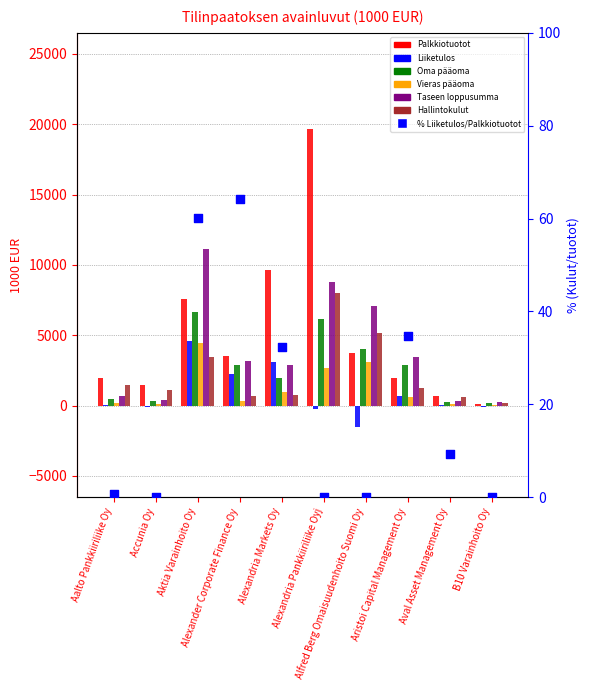

Which series contains the lowest Y value?

Liiketulos